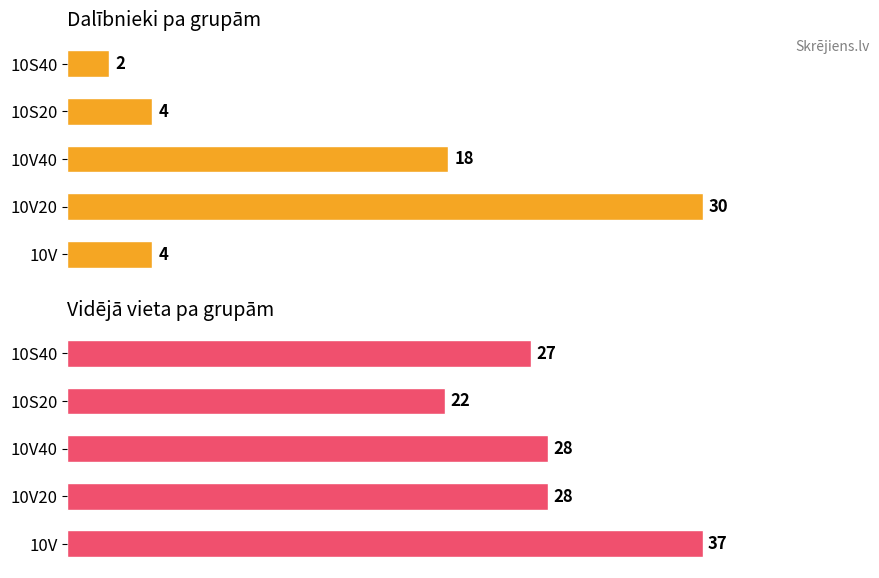

Reading left to right, extract all data points from this chart.

Dalībnieku skaits: 4	30	18	4	2
Vidējā vieta: 37	28	28	22	27